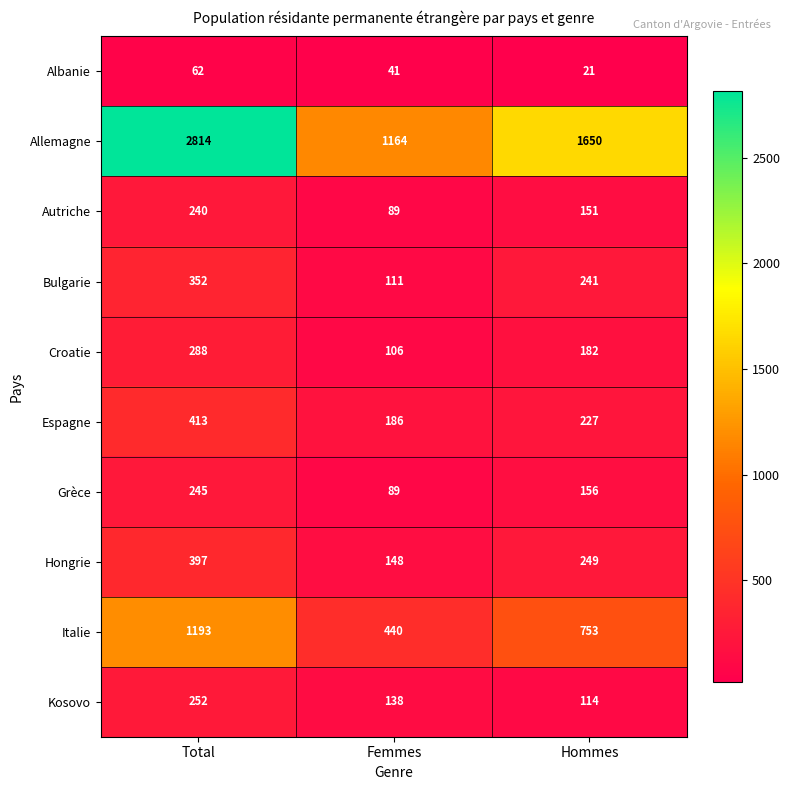

How many data points in Croatie are less than 182?

1